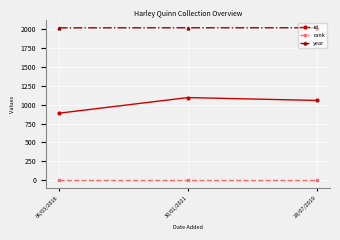

The value of id at 28/07/2019 is 432. True or false?

False